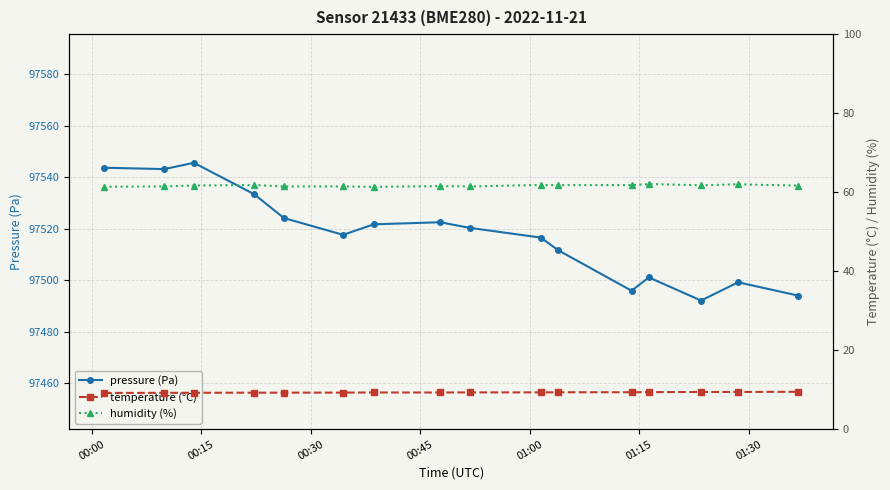

What is the highest value of the pressure (Pa) series?

97545.6